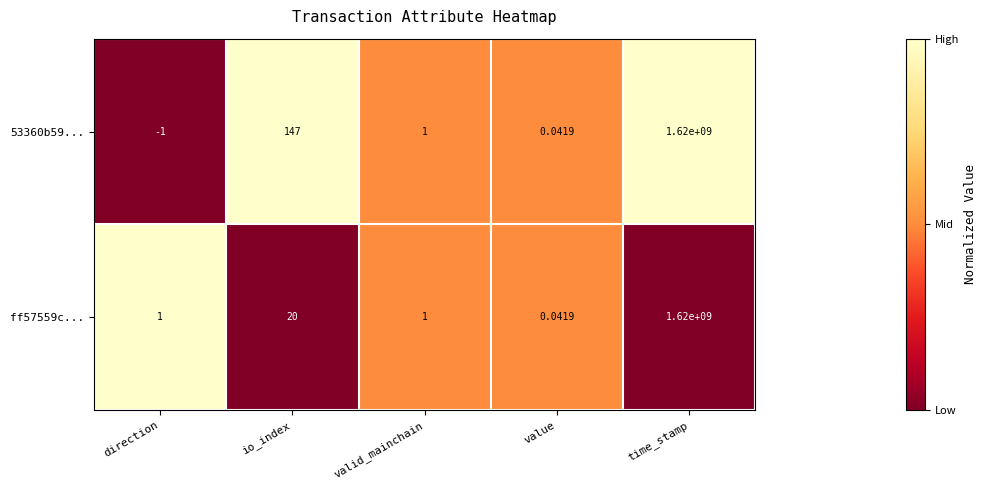

At which category is the sum across all series the highest?

time_stamp